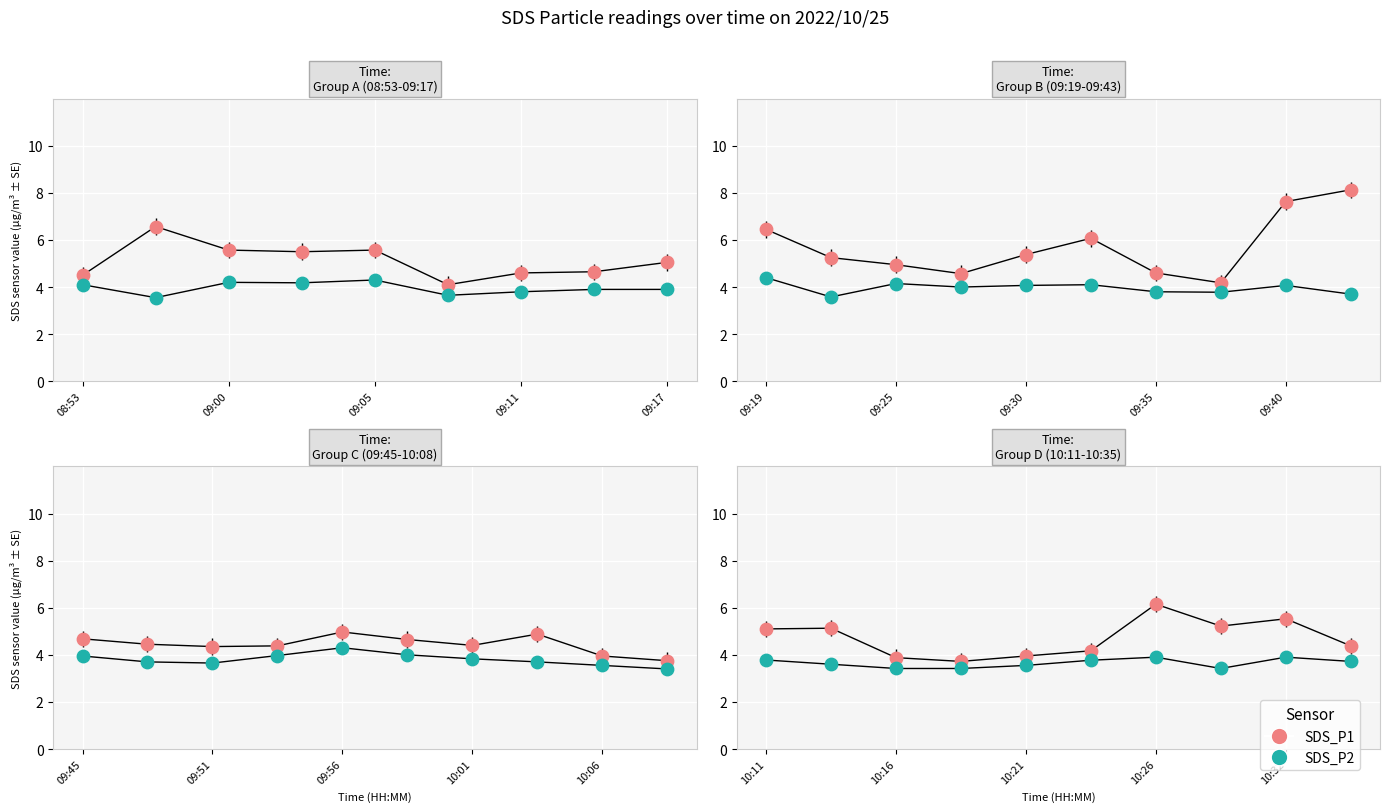

What are all the series names shown in the legend?

SDS_P1, SDS_P2